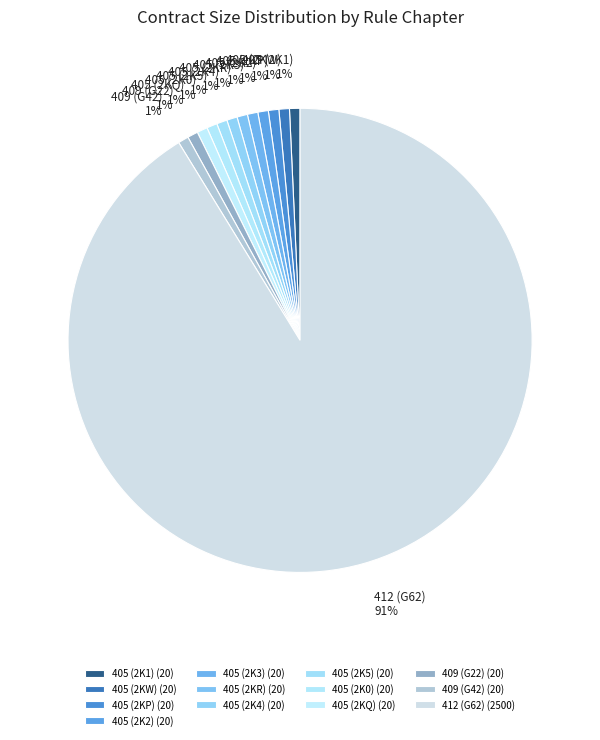

Is there a majority slice in this chart?

Yes